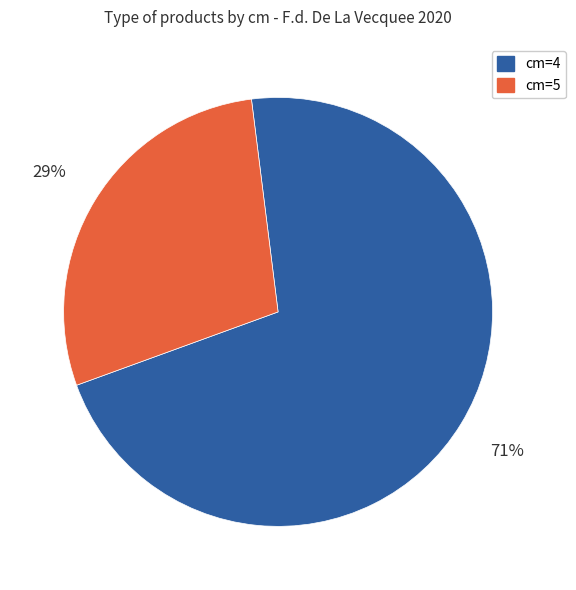

Rank the categories by value from lowest to highest.

cm=5, cm=4